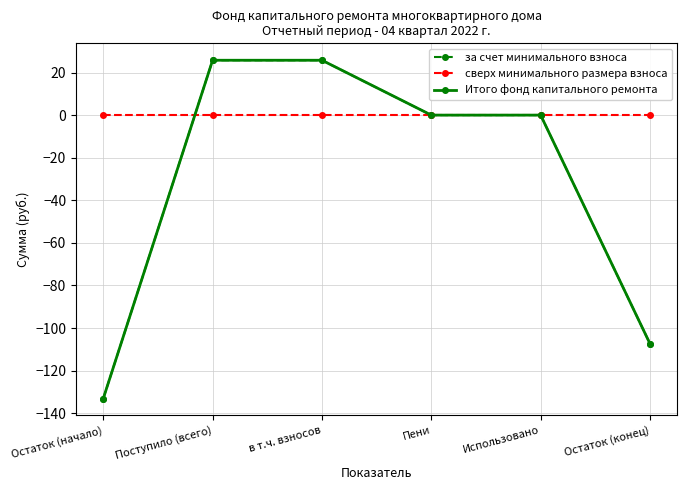

Reading left to right, list all the values displayed in this chart.

за счет минимального взноса: Остаток (начало)=-133.1	Поступило (всего)=25.8	в т.ч. взносов=25.8	Пени=0.0	Использовано=0.0	Остаток (конец)=-107.3
сверх минимального размера взноса: Остаток (начало)=0.0	Поступило (всего)=0.0	в т.ч. взносов=0.0	Пени=0.0	Использовано=0.0	Остаток (конец)=0.0
Итого фонд капитального ремонта: Остаток (начало)=-133.1	Поступило (всего)=25.8	в т.ч. взносов=25.8	Пени=0.0	Использовано=0.0	Остаток (конец)=-107.3